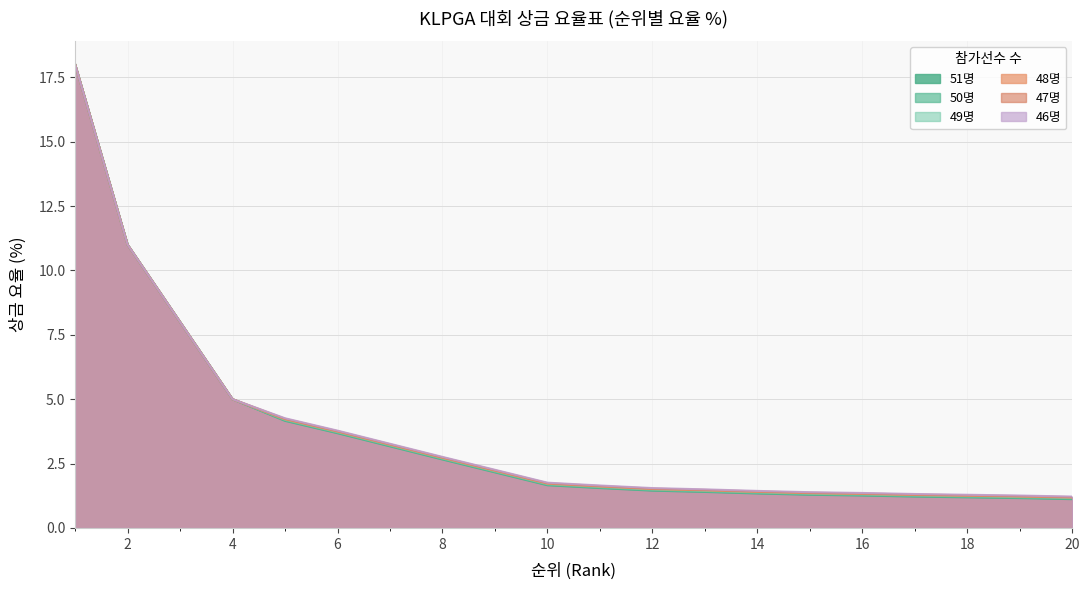

Which series has the widest spread of values?

51명